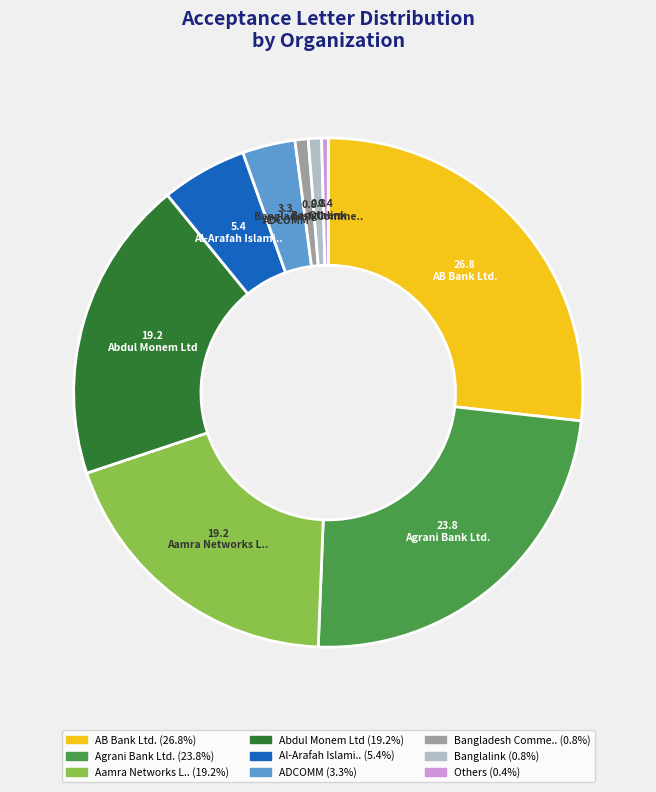

Does any single category account for the majority?

No